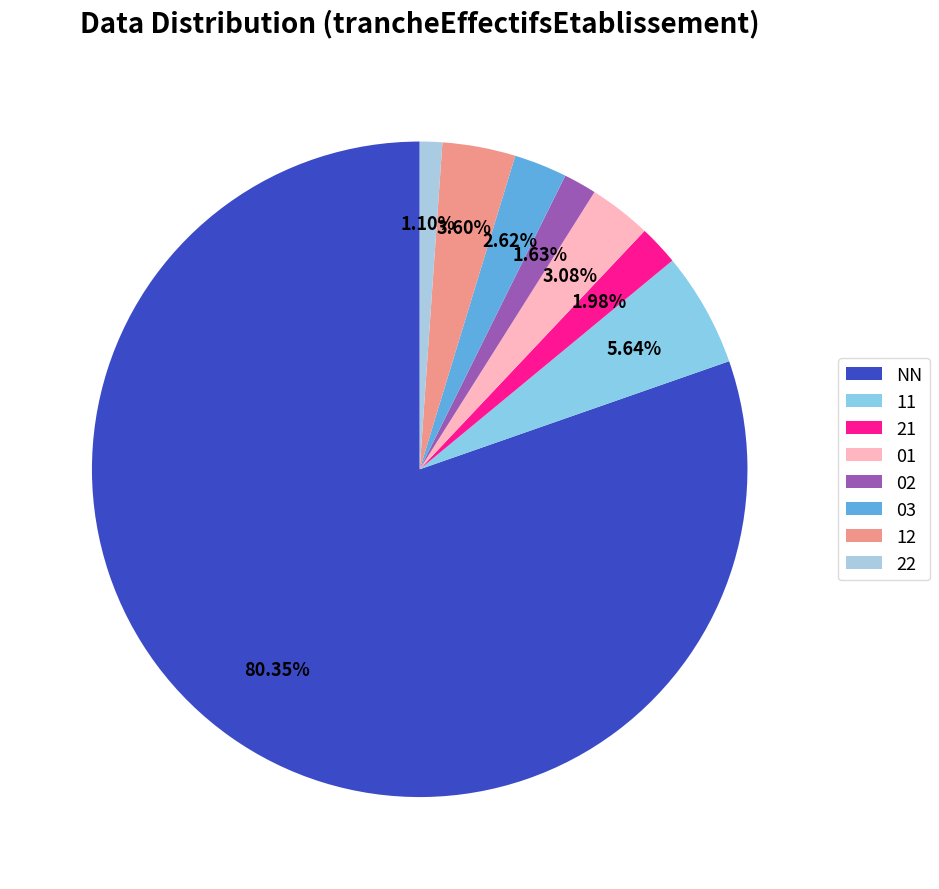

How much of the chart is everything except 01?

96.9%